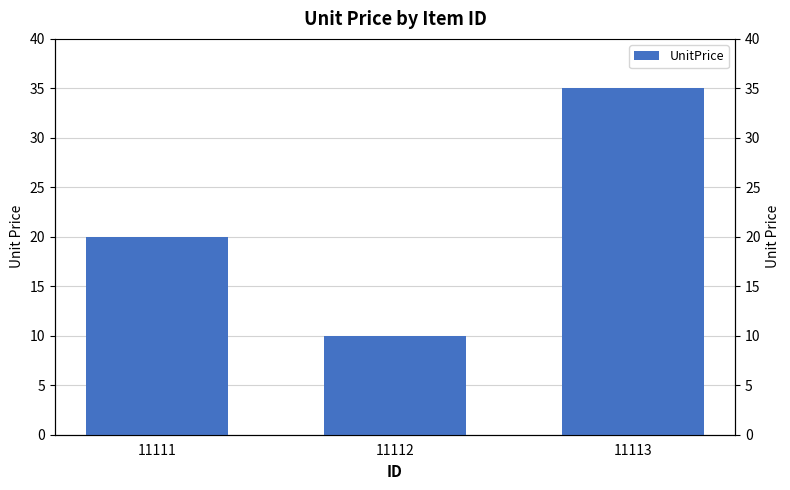

Reading left to right, what are all the values shown in this chart?

20	10	35